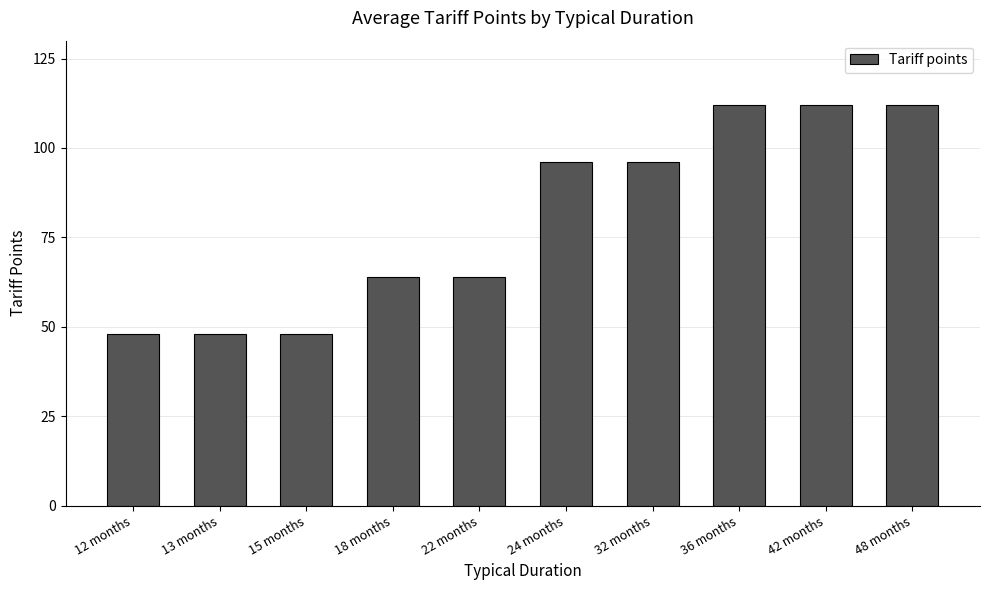

What is the maximum value shown in the chart?

112